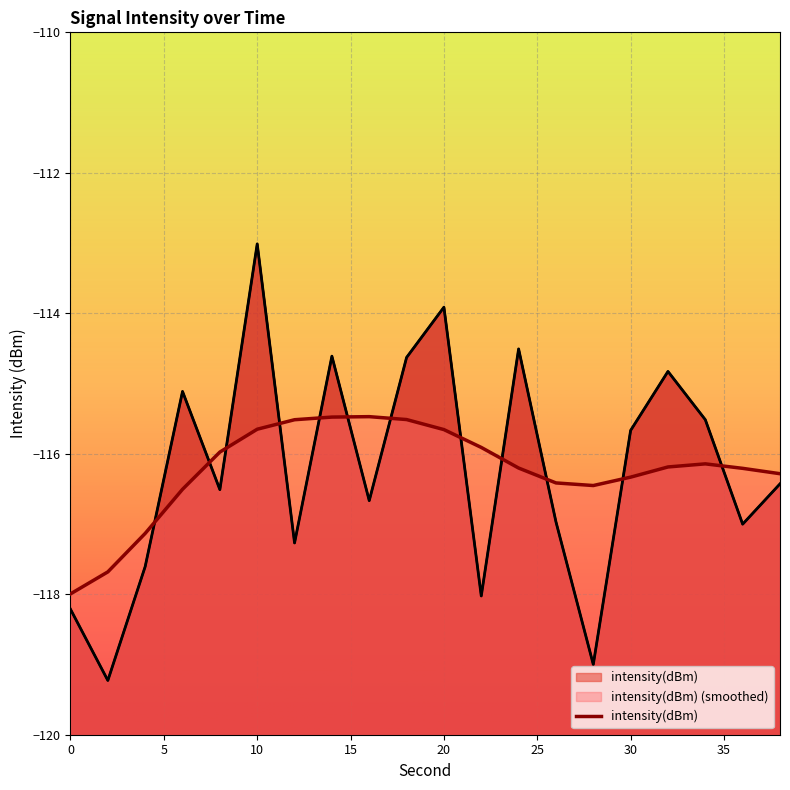

What is the maximum value shown in the chart?

-113.0